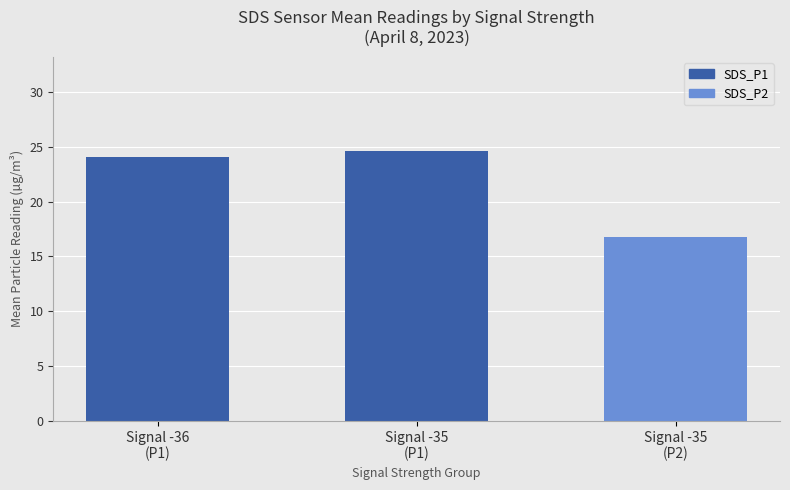

Reading right to left, extract all data points from this chart.

16.8	24.6	24.1